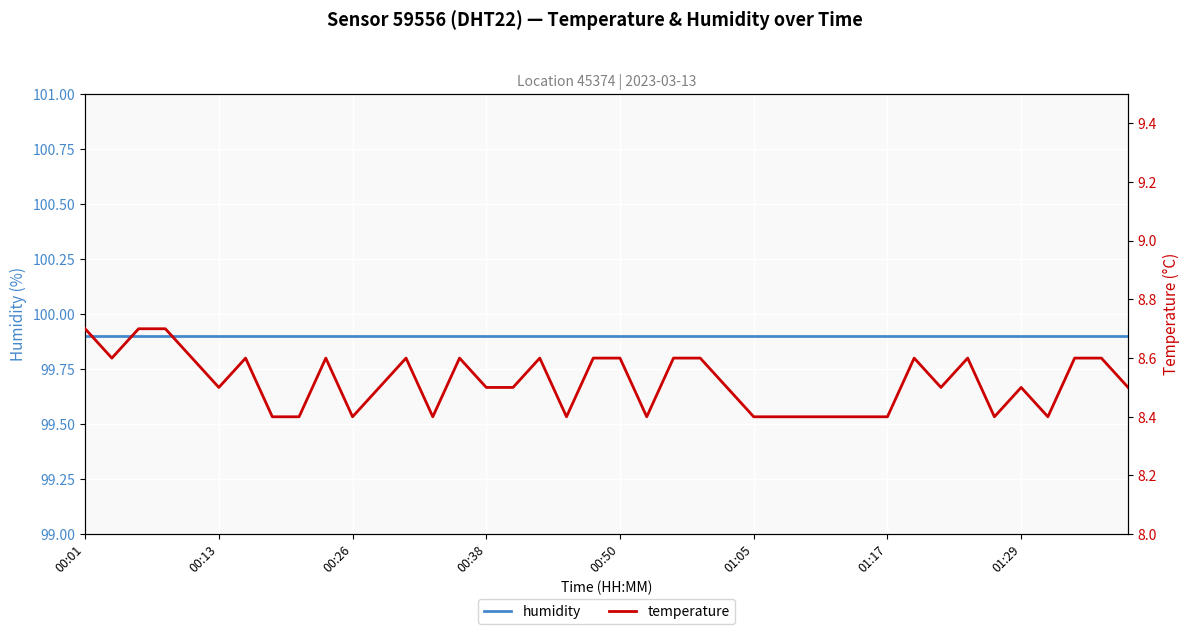

At how many categories does at least one series exceed 57?

40